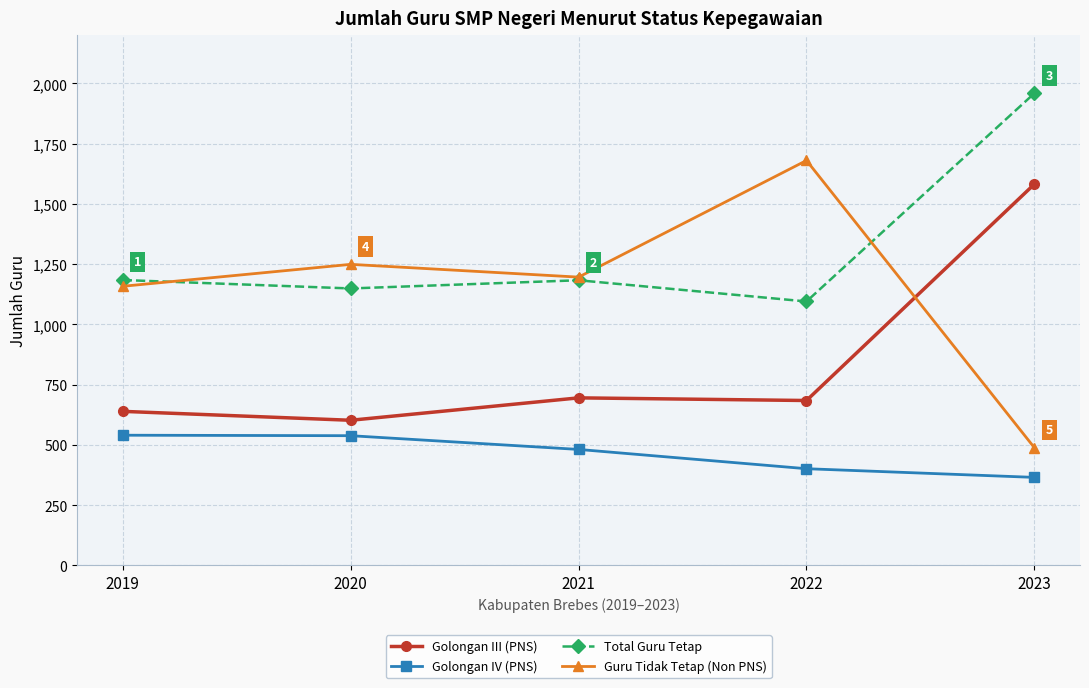

How many lines are shown in the chart?

4